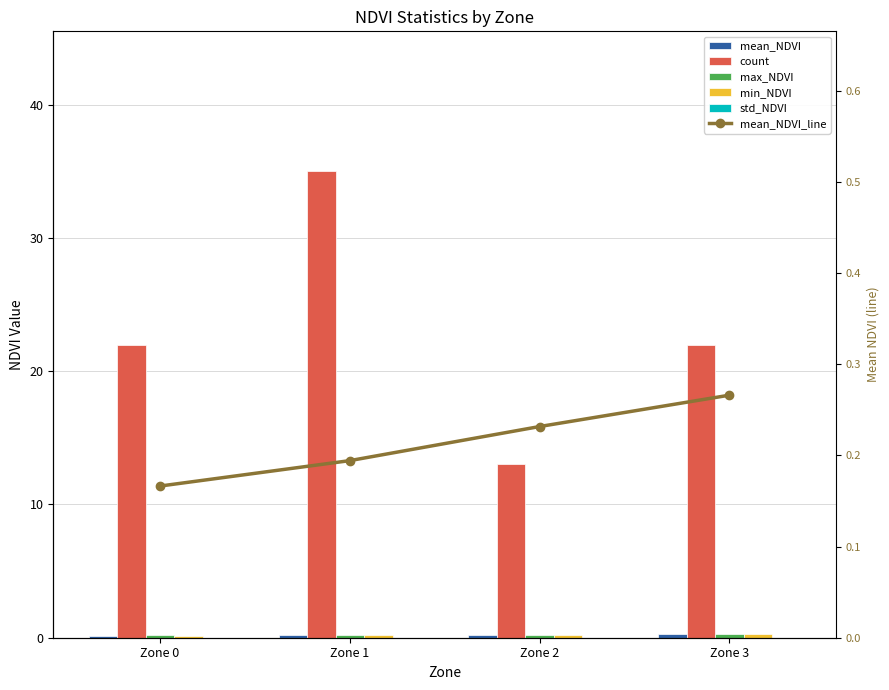

True or false: mean_NDVI has a value of 0.2 at Zone 1.

True